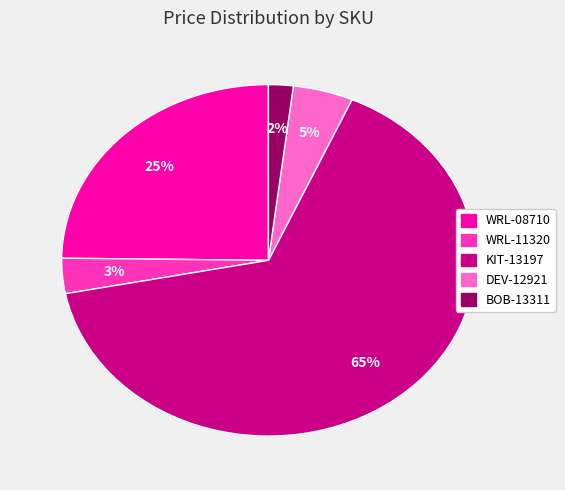

Which category has the smallest portion of the pie?

BOB-13311